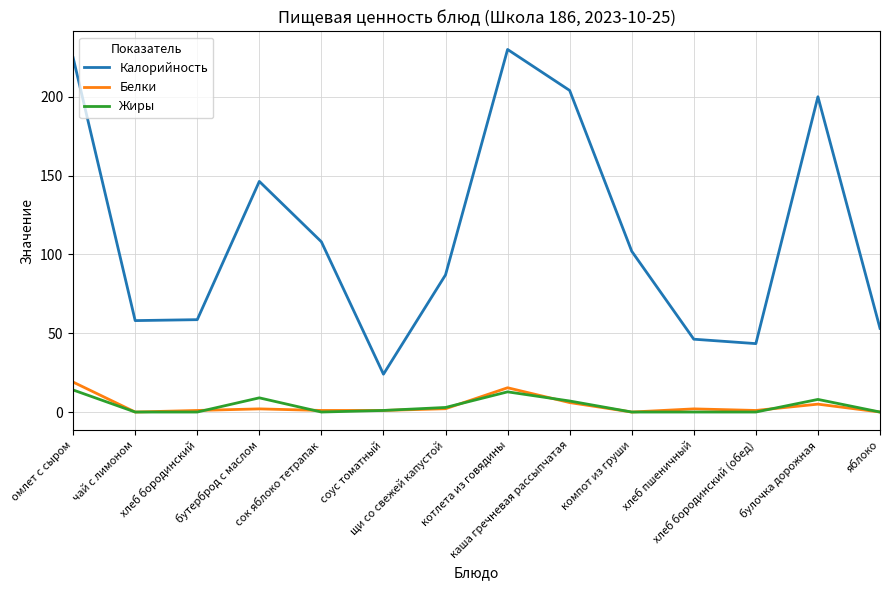

True or false: Жиры has a value of -8.9 at чай с лимоном.

False